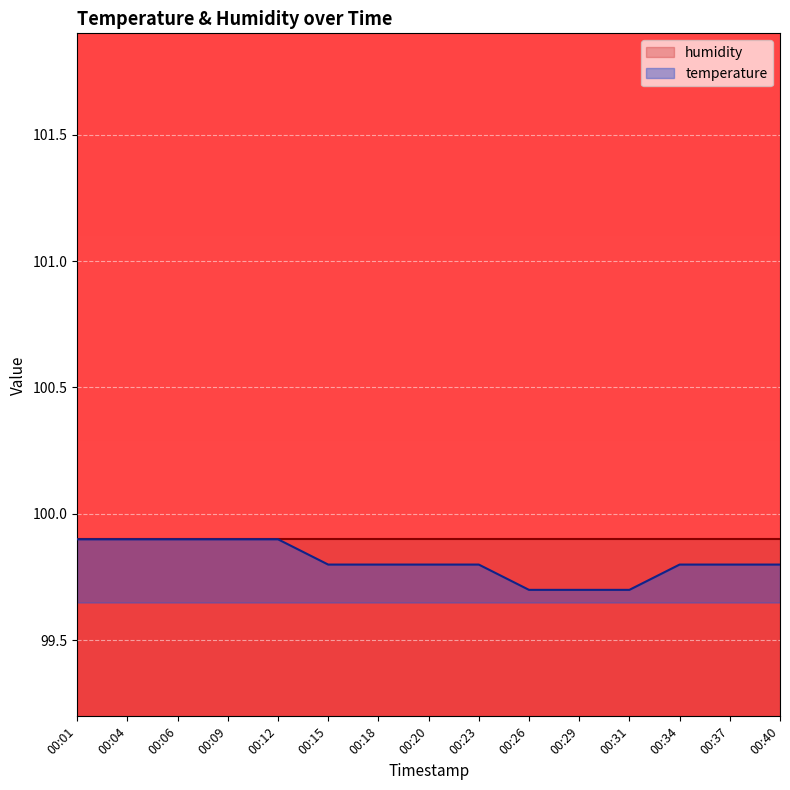

Reading left to right, transcribe all the data shown in this chart.

00:01=99.9	00:04=99.9	00:06=99.9	00:09=99.9	00:12=99.9	00:15=99.8	00:18=99.8	00:20=99.8	00:23=99.8	00:26=99.7	00:29=99.7	00:31=99.7	00:34=99.8	00:37=99.8	00:40=99.8